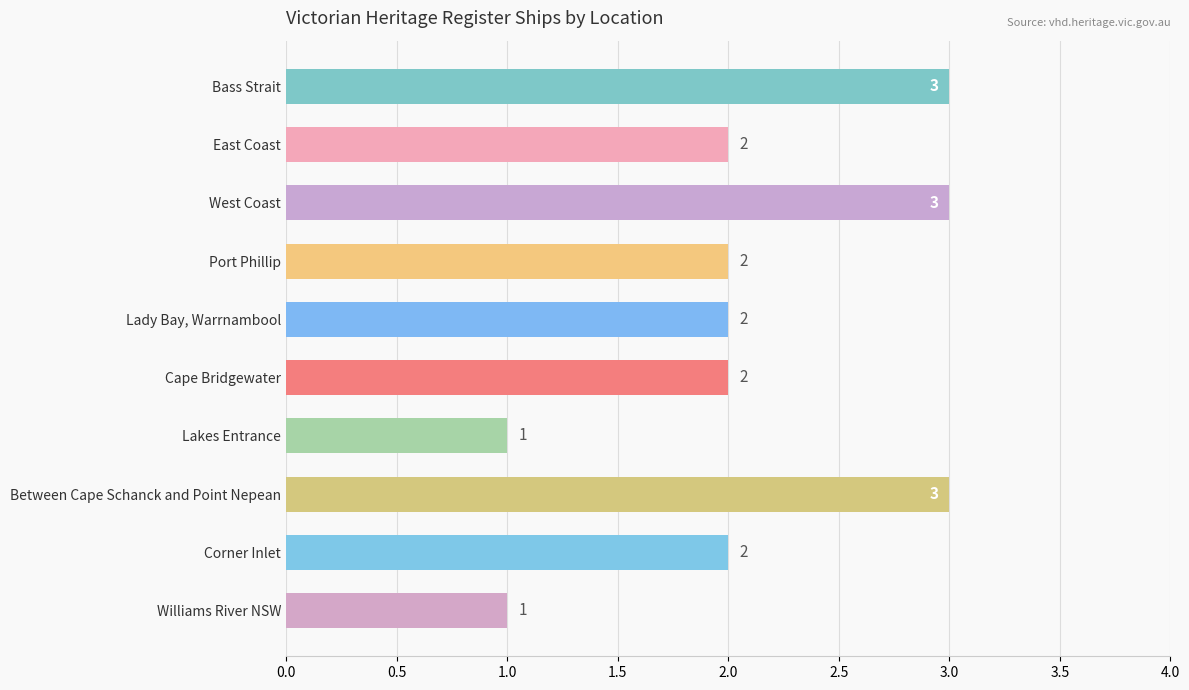

Reading top to bottom, what are all the values shown in this chart?

3	2	3	2	2	2	1	3	2	1